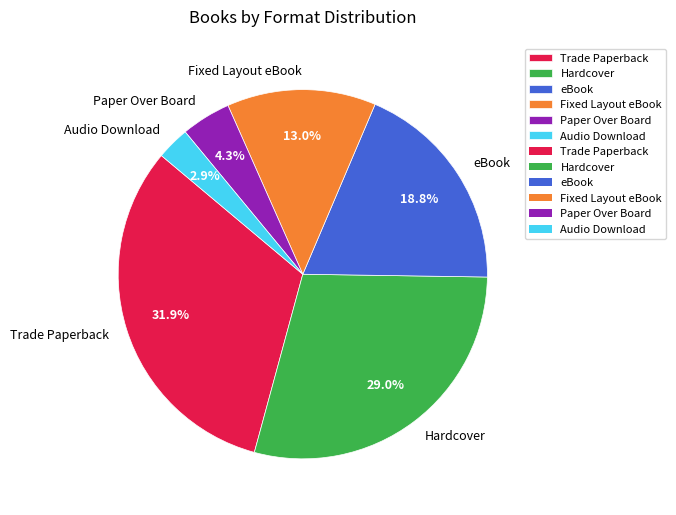

How many segments does this pie chart have?

6